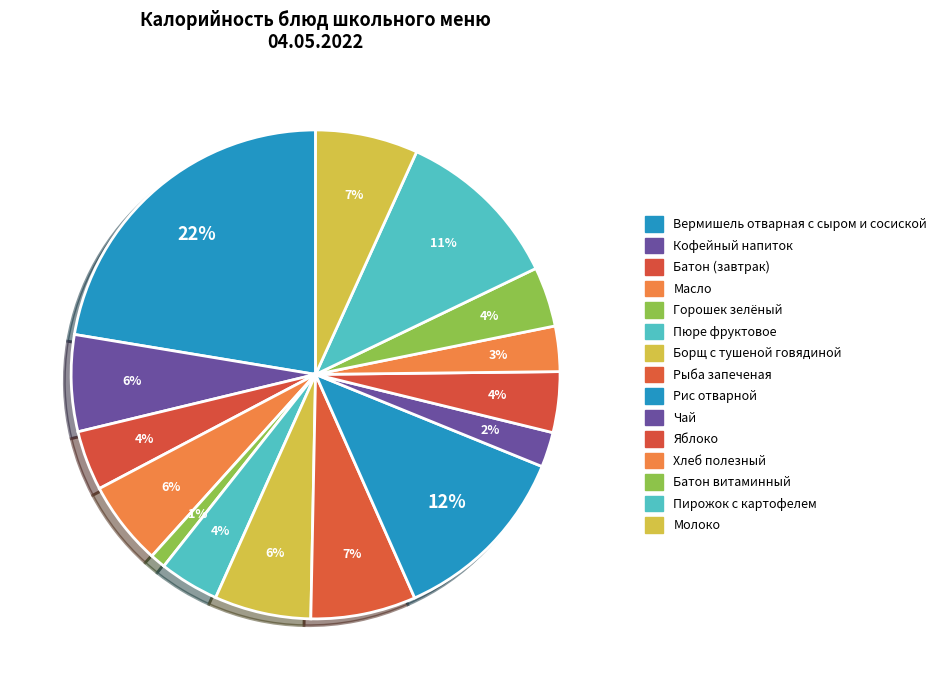

What percentage do Борщ с тушеной говядиной and Батон (завтрак) together represent?

10.3%